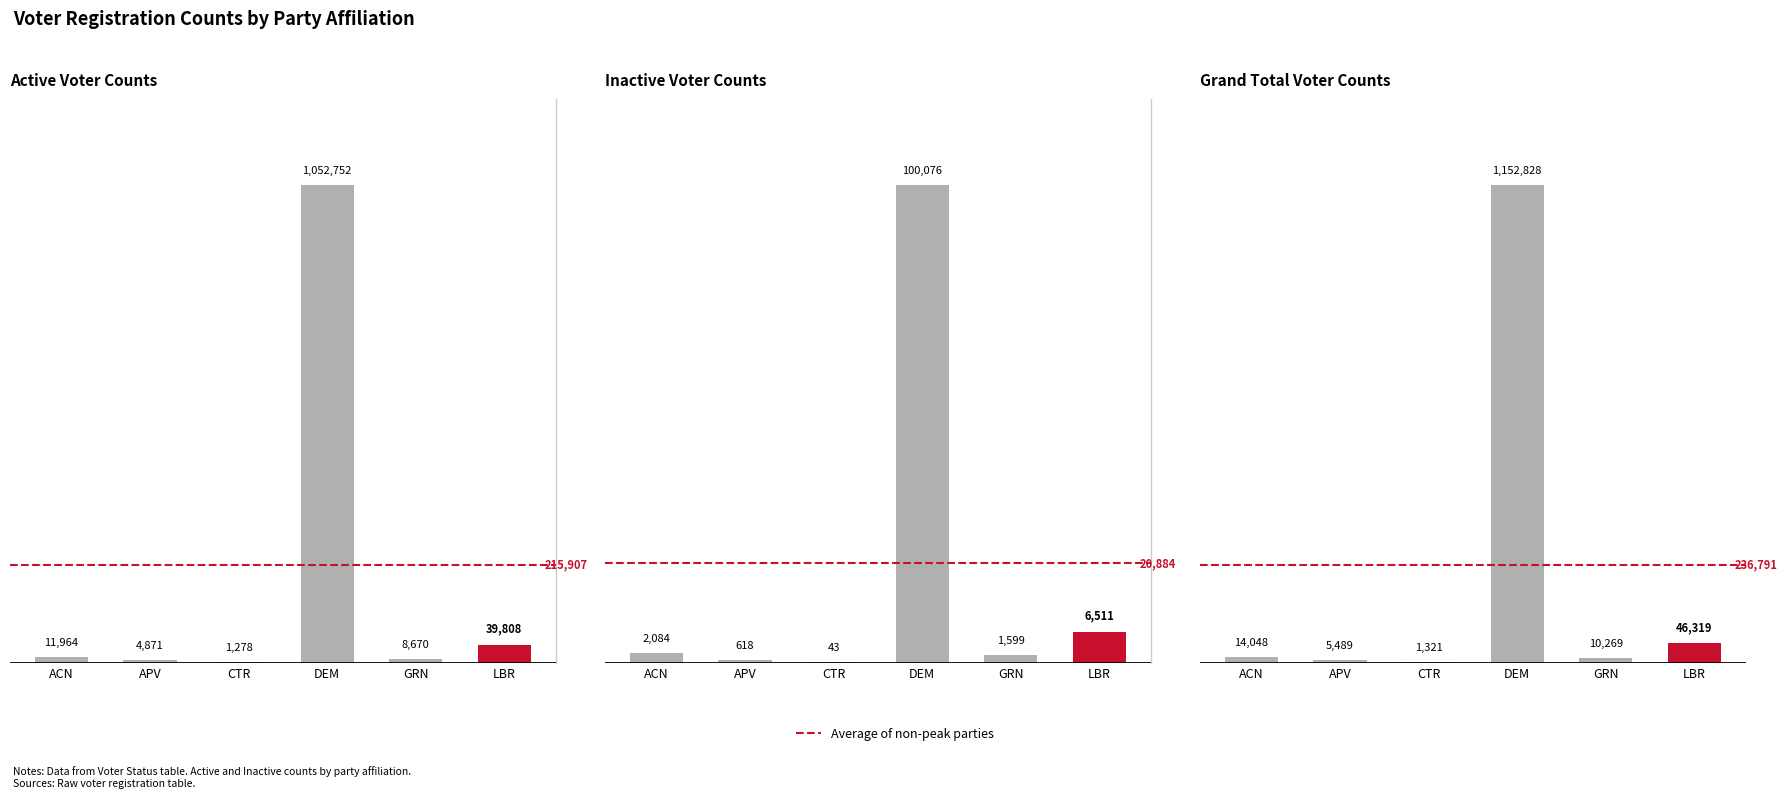

Are the bars grouped side by side (vs. stacked)?

Yes